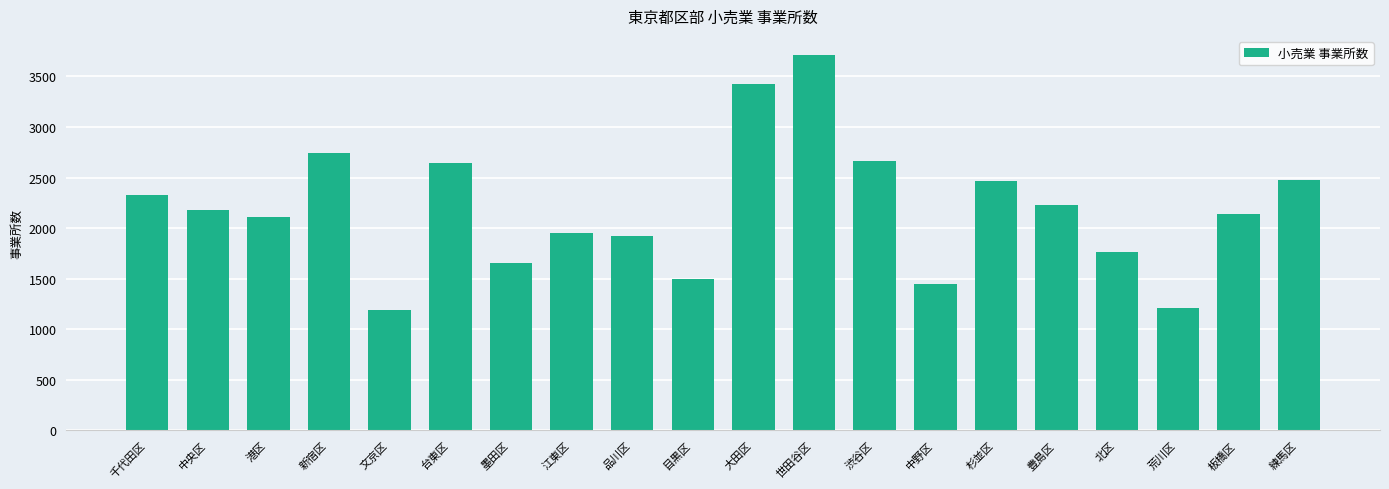

Read the value at 豊島区.

2225